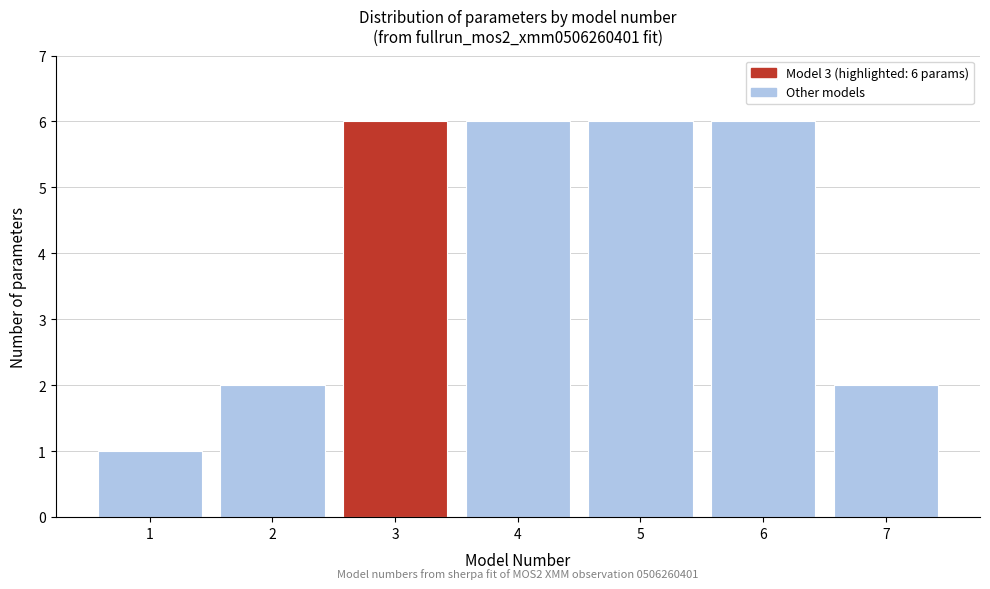

Reading right to left, extract all data points from this chart.

2	6	6	6	6	2	1